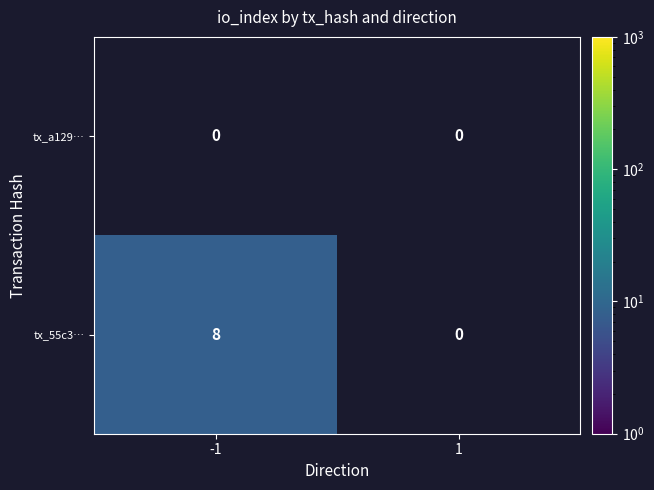

What is the spread (max minus min) of values at -1?

8